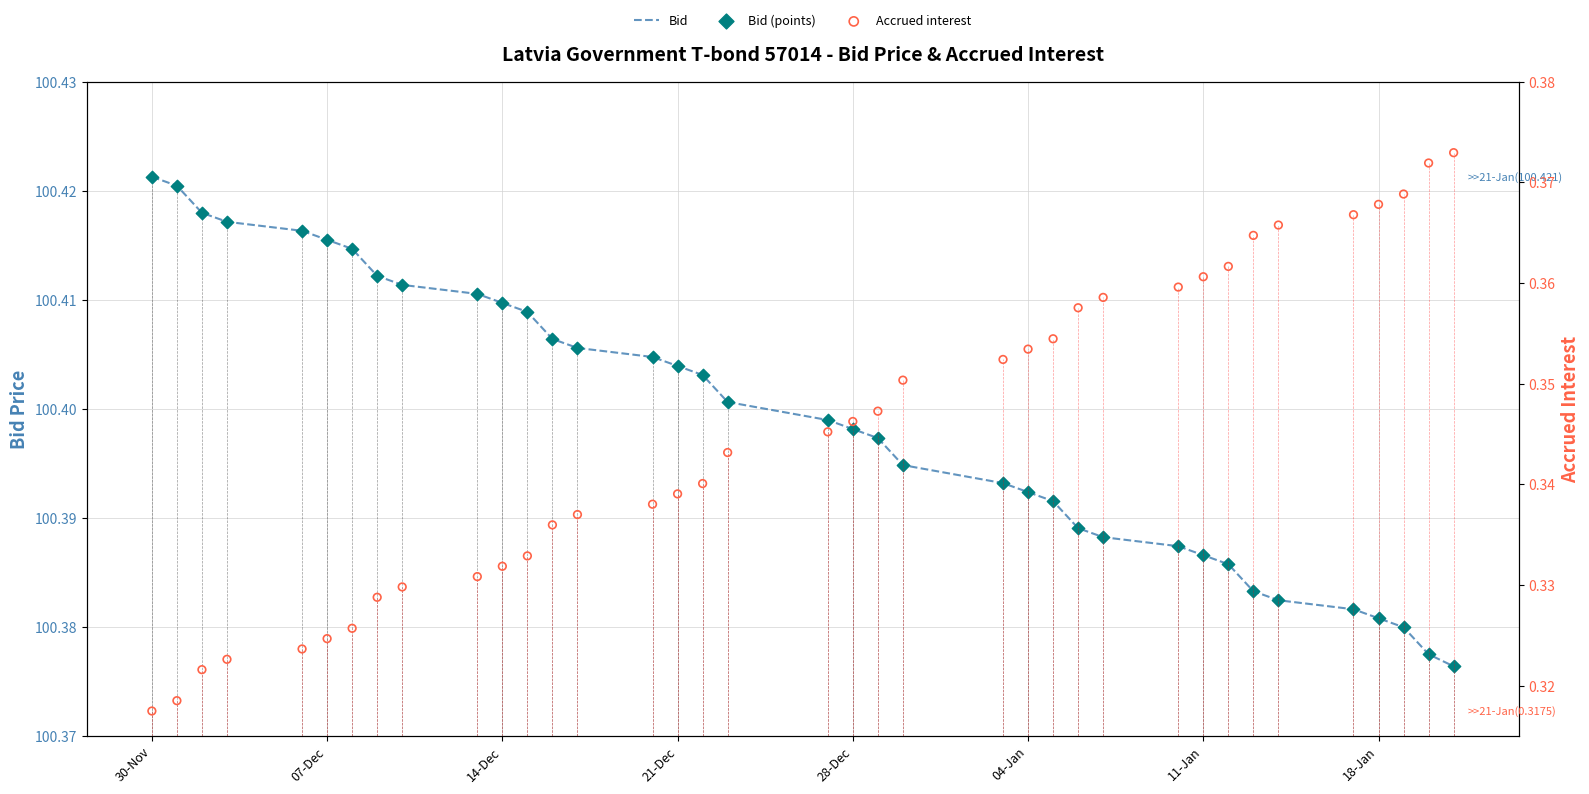

What are all the series names shown in the legend?

Bid, Bid (points), Accrued interest